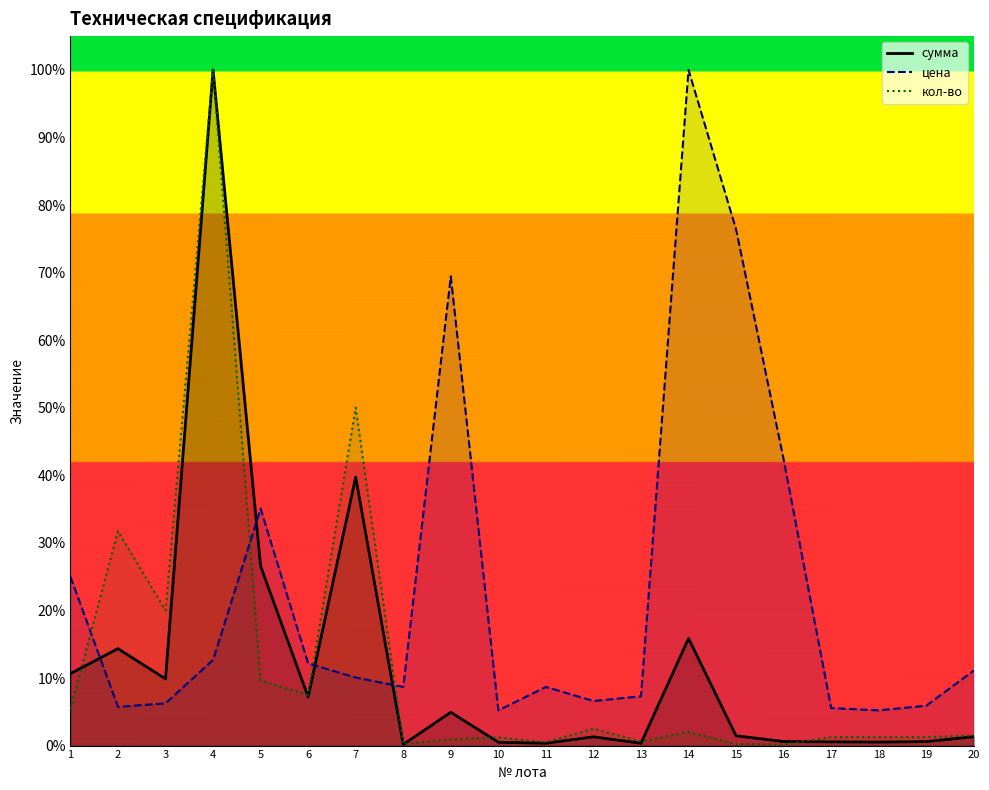

Which label corresponds to the smallest value in the chart?

8